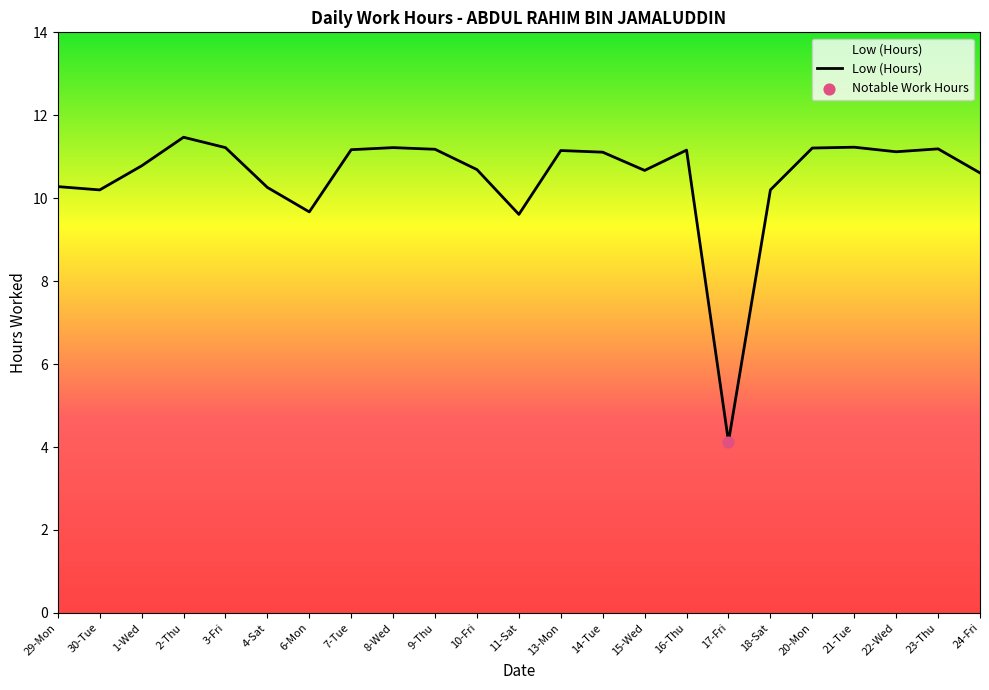

What is the ratio of the value at 11-Sat to the value at 3-Fri?

0.9